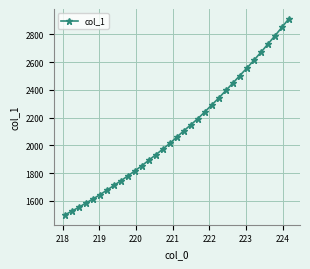

What is the sum of all values?

69679.1